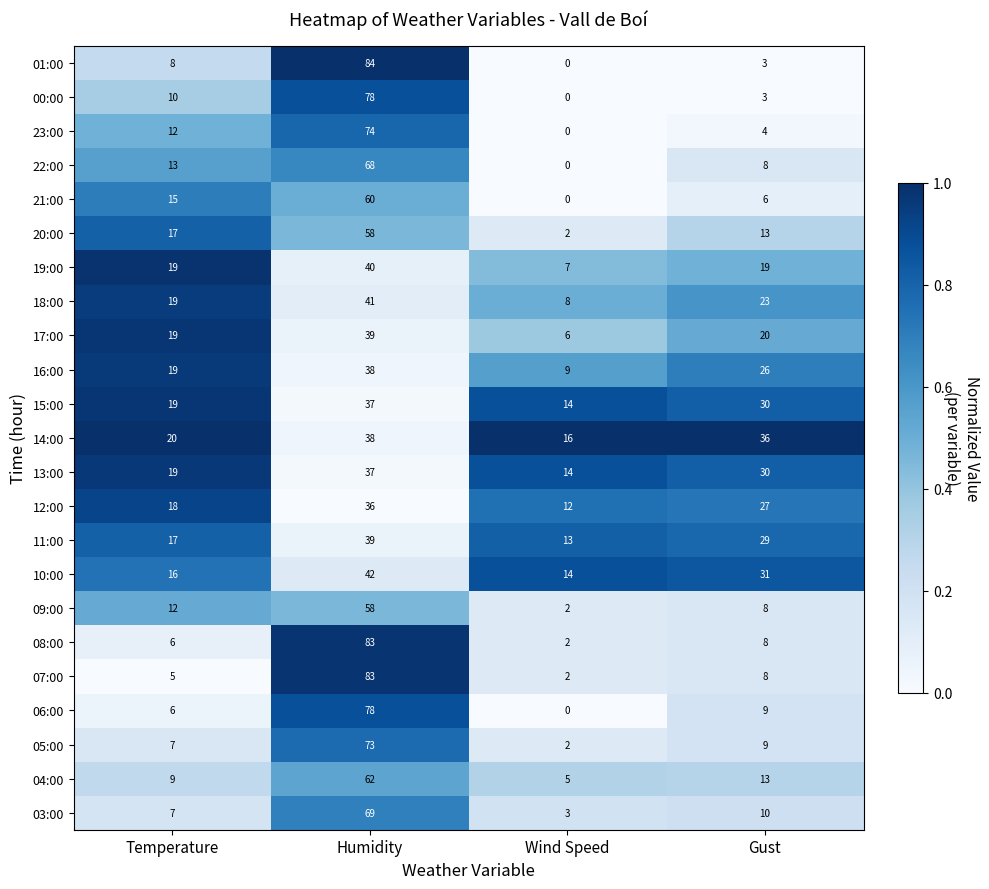

True or false: 01:00 has a value of 84 at Humidity.

True